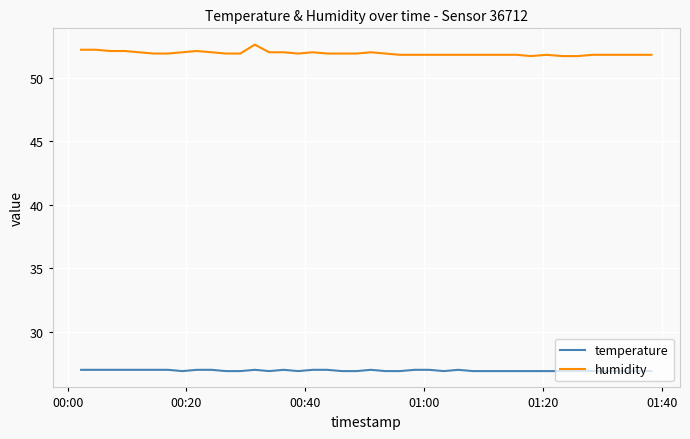

List the series in order of their overall mean, lowest first.

temperature, humidity